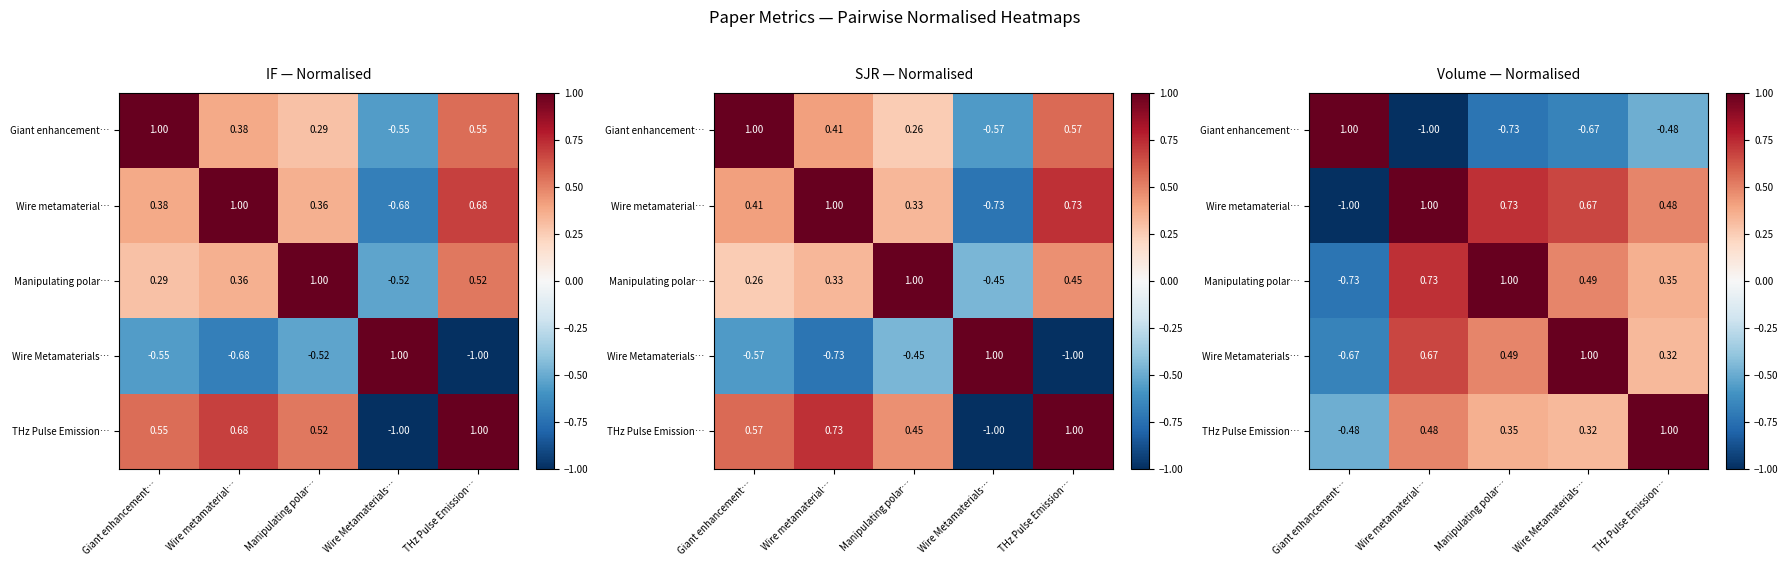

Read the Wire Metamaterials… value at Wire Metamaterials….

1.0